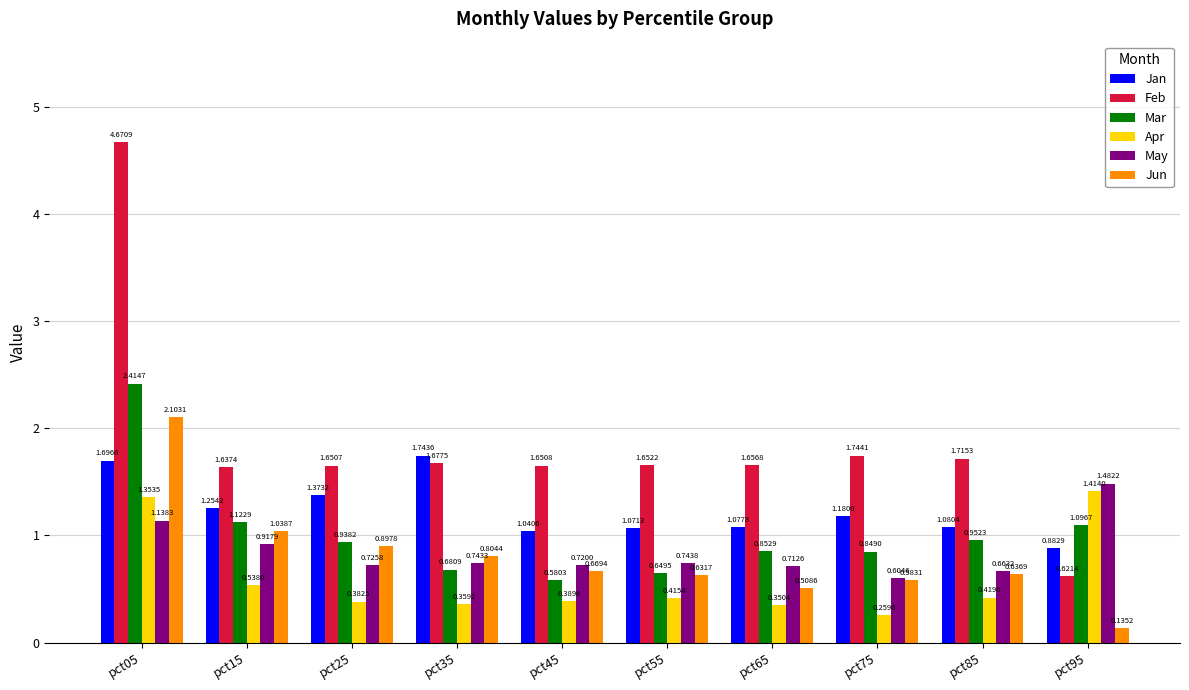

Between pct35 and pct85, which series saw the biggest shift?

Jan